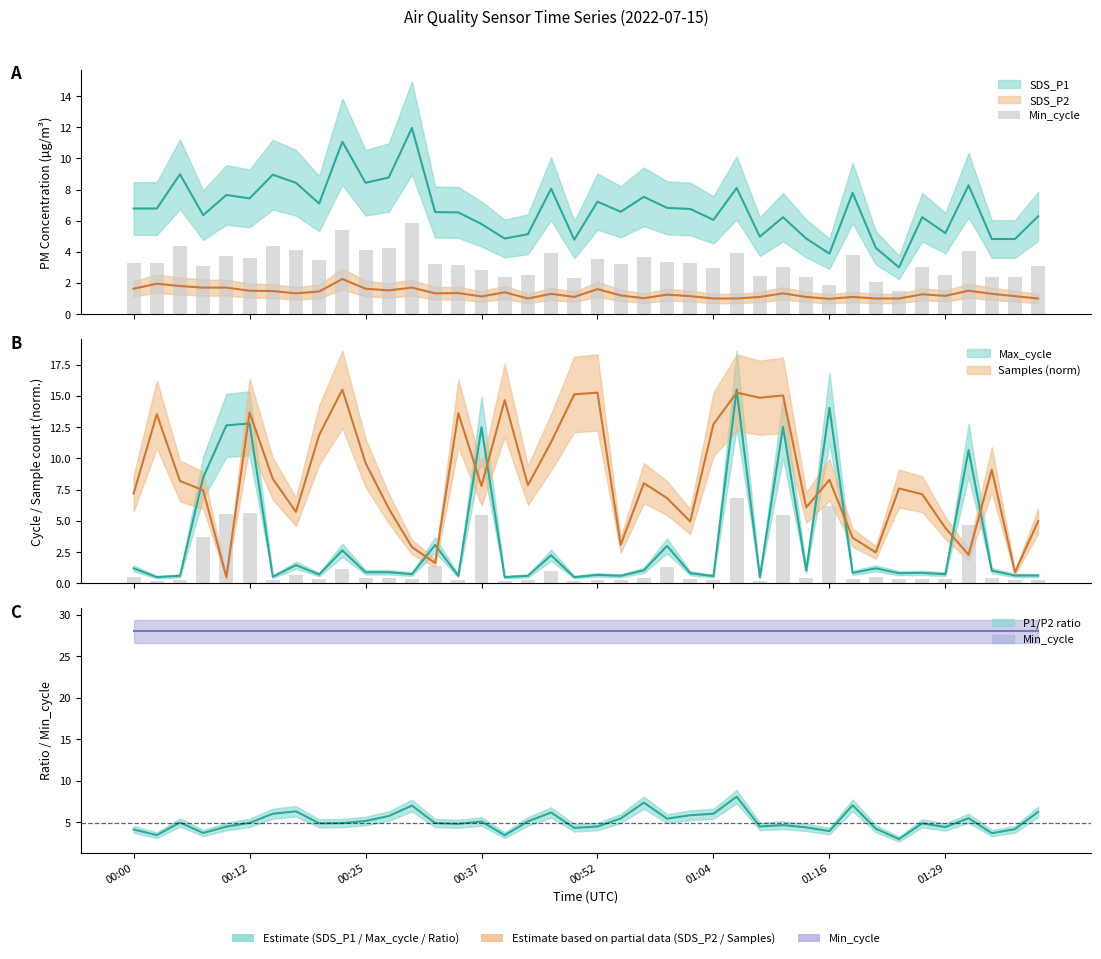

Is it true that the value at 26 is 1.7?

False